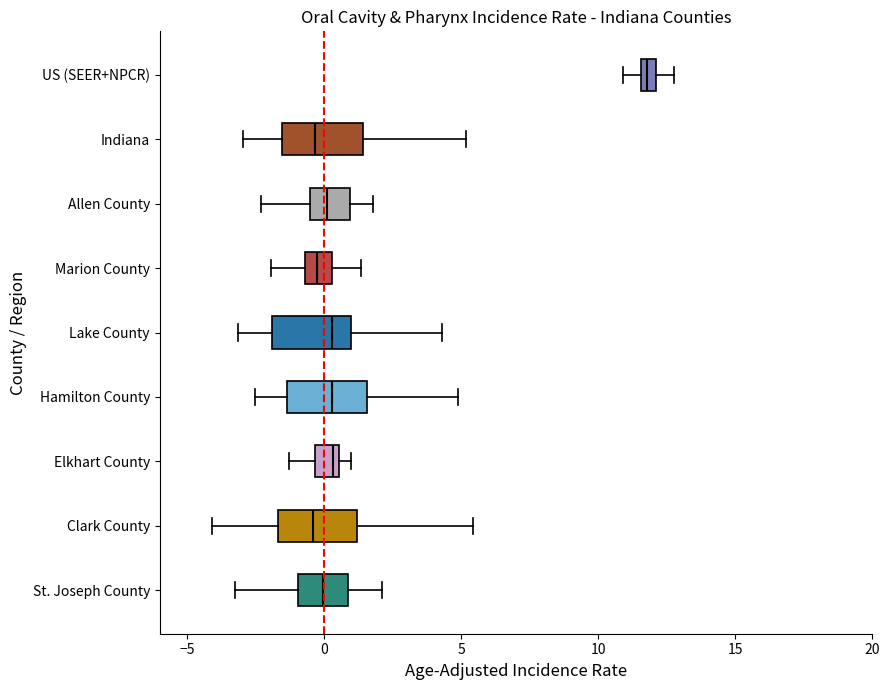

Which box has the furthest to the right median line?

US (SEER+NPCR)